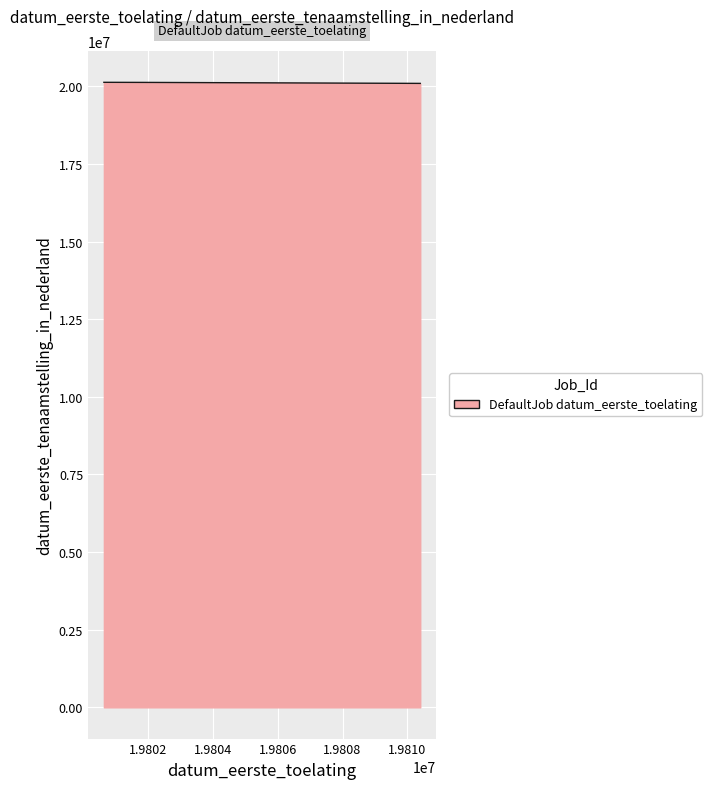

What is the greatest value displayed?

20128060.8